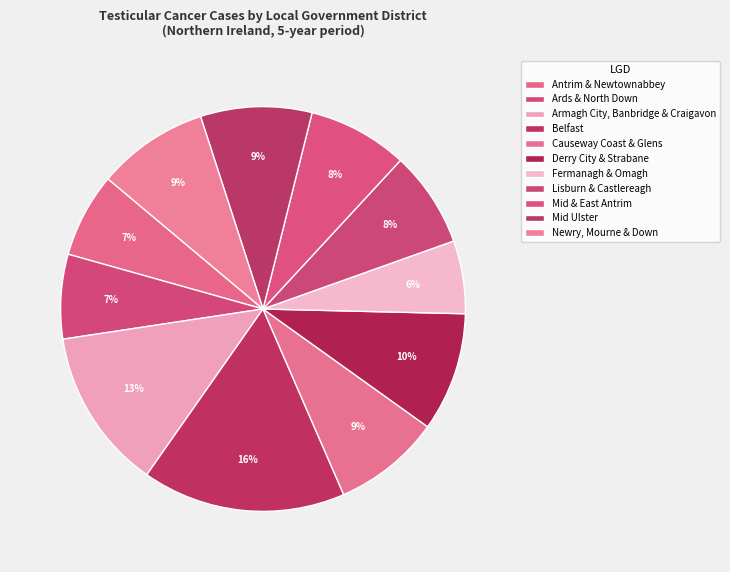

Is there a majority slice in this chart?

No